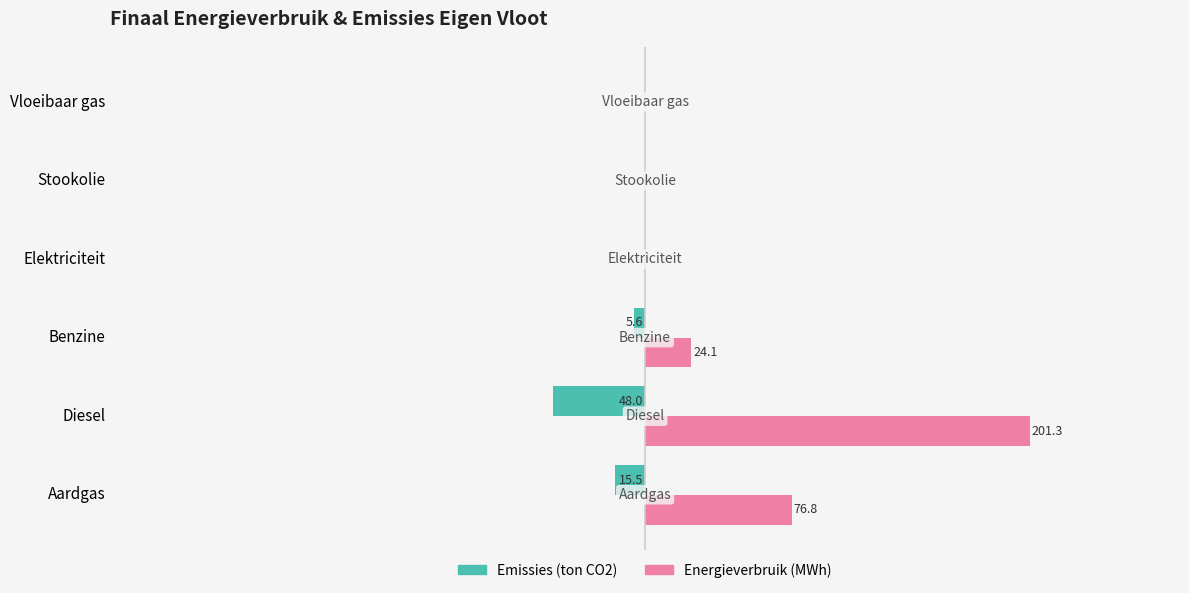

Which category has the highest value across all series?

Diesel